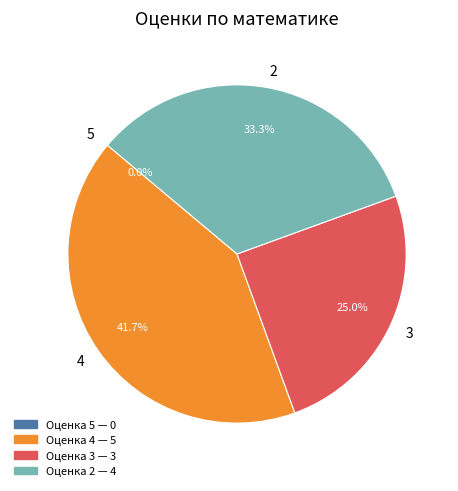

Is there a majority slice in this chart?

No